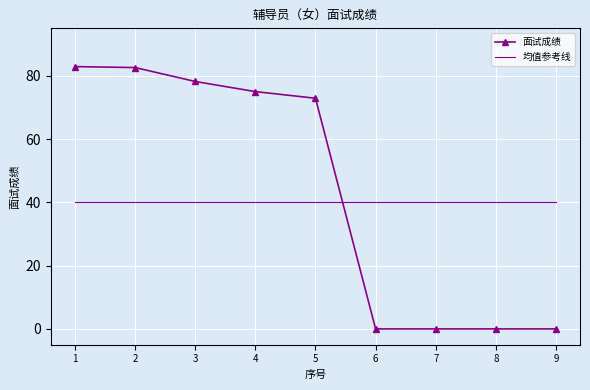

How many intersections are there between 均值参考线 and 面试成绩?

1